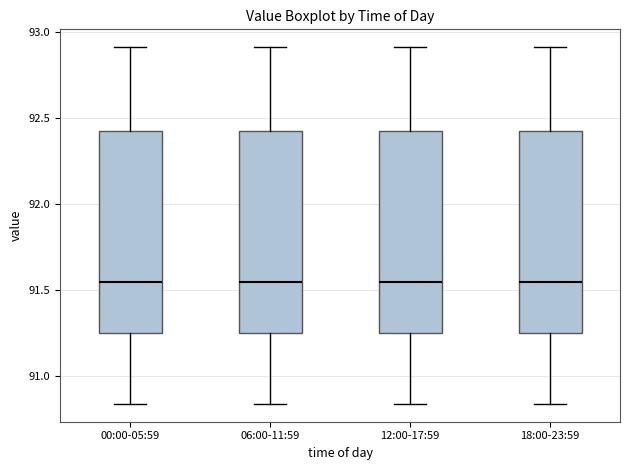

Reading left to right, read every box against the y-axis: the position of its median line, the range the box covers, and the ends of its whiskers. The values are not printed on the chart, so give them approximately, as read against the axis.

00:00-05:59: median 91.55, box 91.25 to 92.45, whiskers 90.85 to 92.90
06:00-11:59: median 91.55, box 91.25 to 92.45, whiskers 90.85 to 92.90
12:00-17:59: median 91.55, box 91.25 to 92.45, whiskers 90.85 to 92.90
18:00-23:59: median 91.55, box 91.25 to 92.45, whiskers 90.85 to 92.90